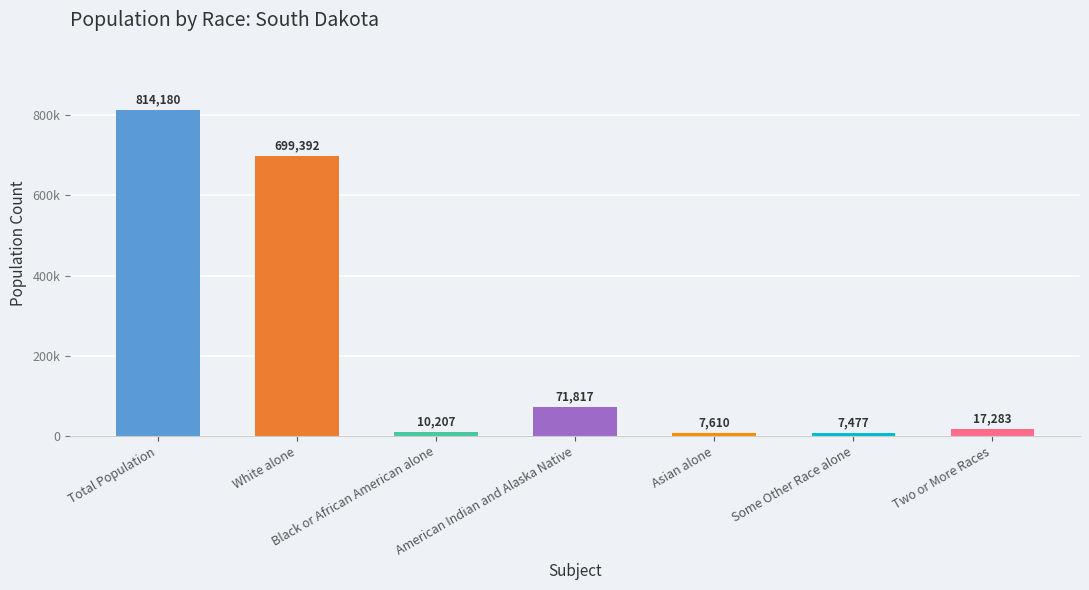

What is the sum of the values at Total Population and Two or More Races?

831463